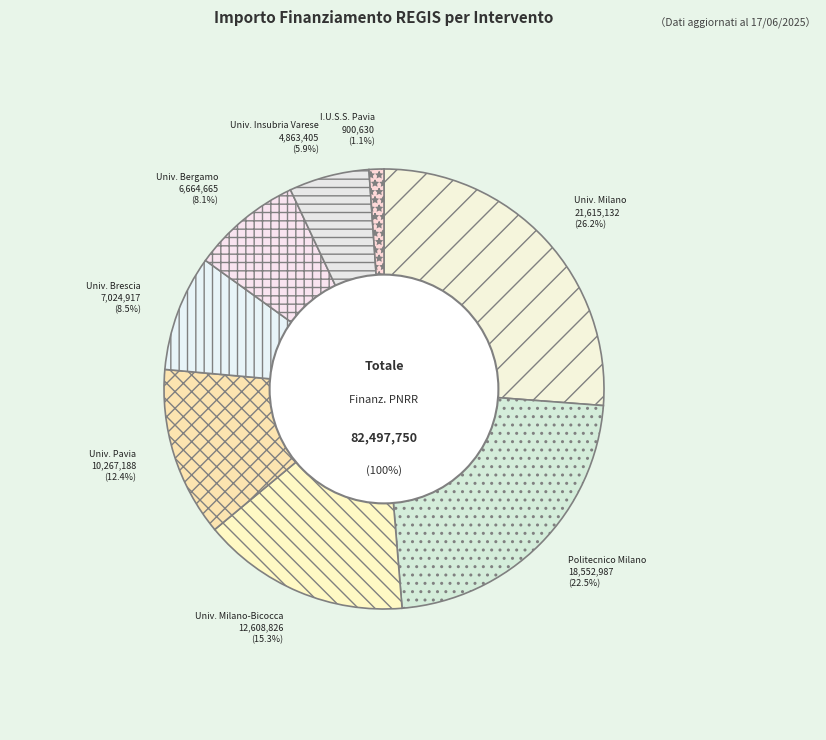

How much of the chart is everything except UNIVERSITA DEGLI STUDI INSUBRIA VARESE?

94.1%